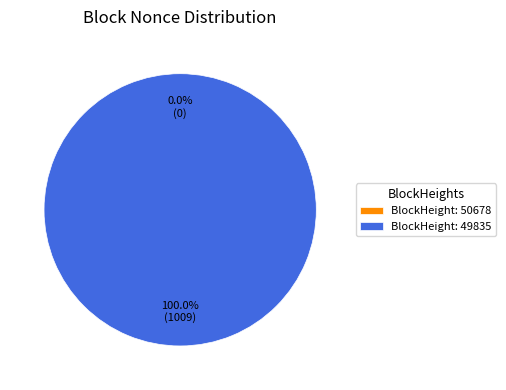

Count the number of slices in the pie.

2